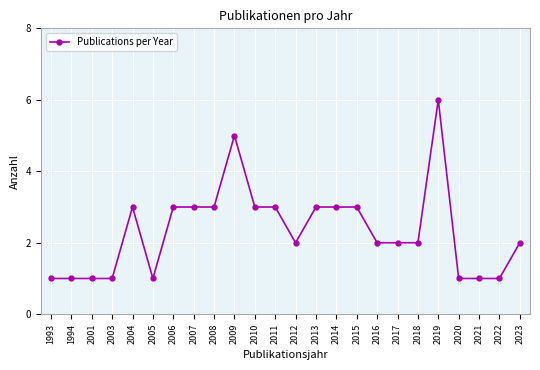

What is the sum of all values?

56